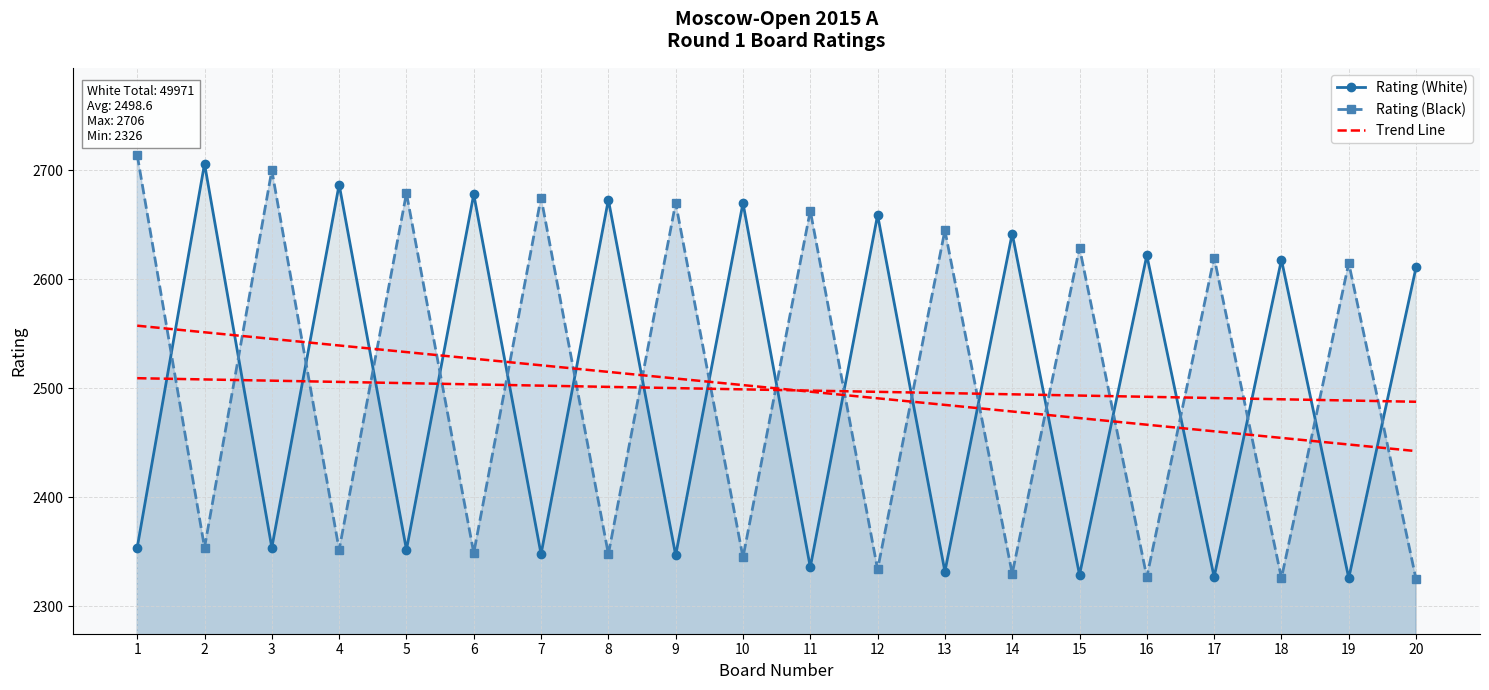

How many intersections are there between Rating (Black) and Trend Line?

19